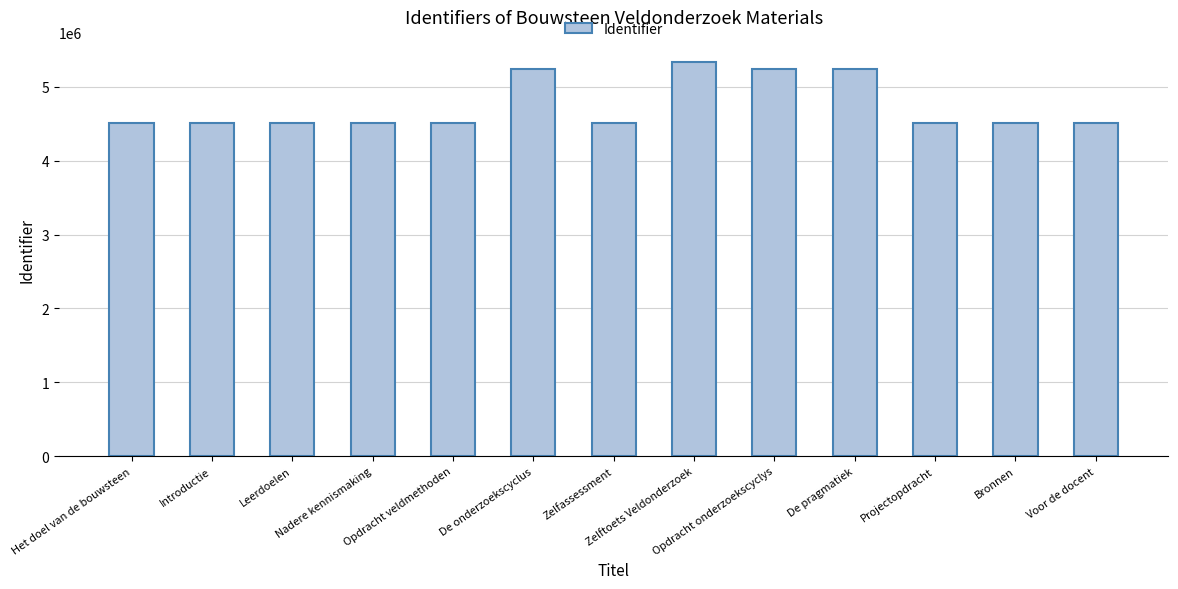

What is the difference between the maximum and minimum values?

821565